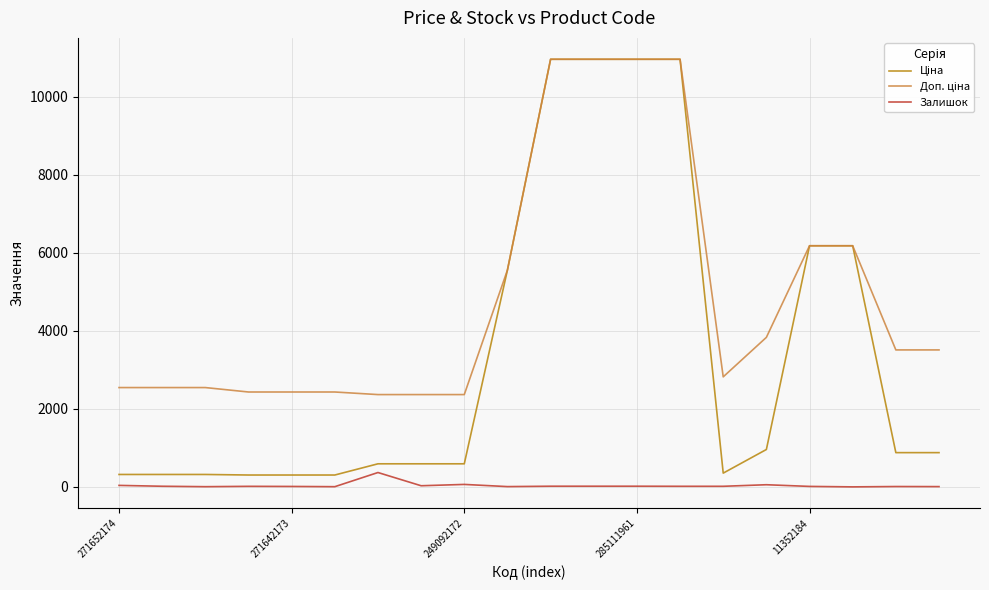

What is the sum of all Ціна values?

68492.2